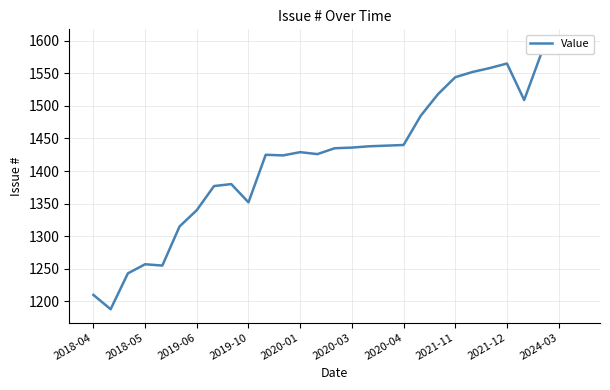

The chart shows a value of 939 at 25. True or false?

False